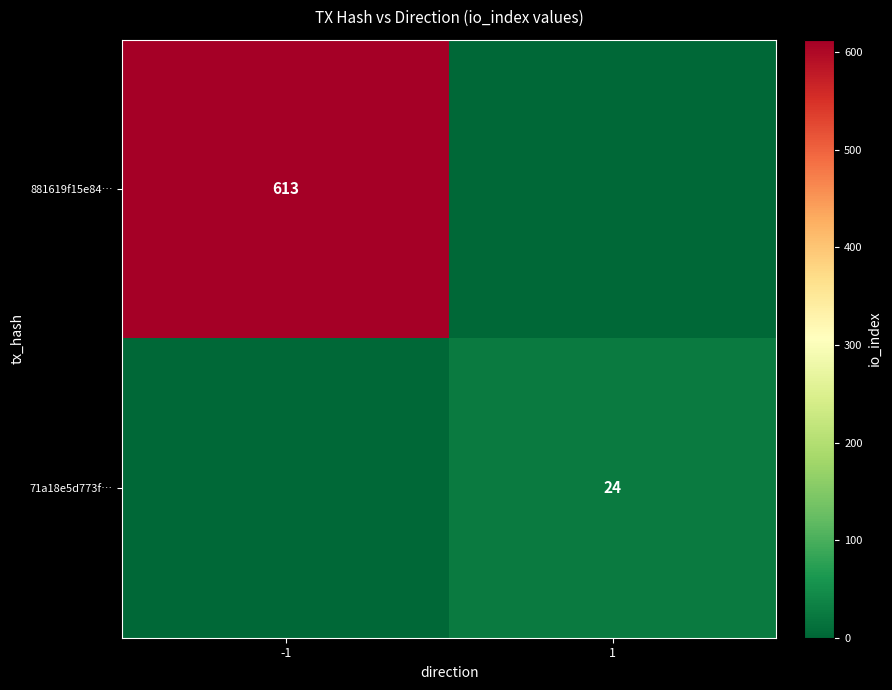

Is it true that 881619f15e84… equals 613 at -1?

True